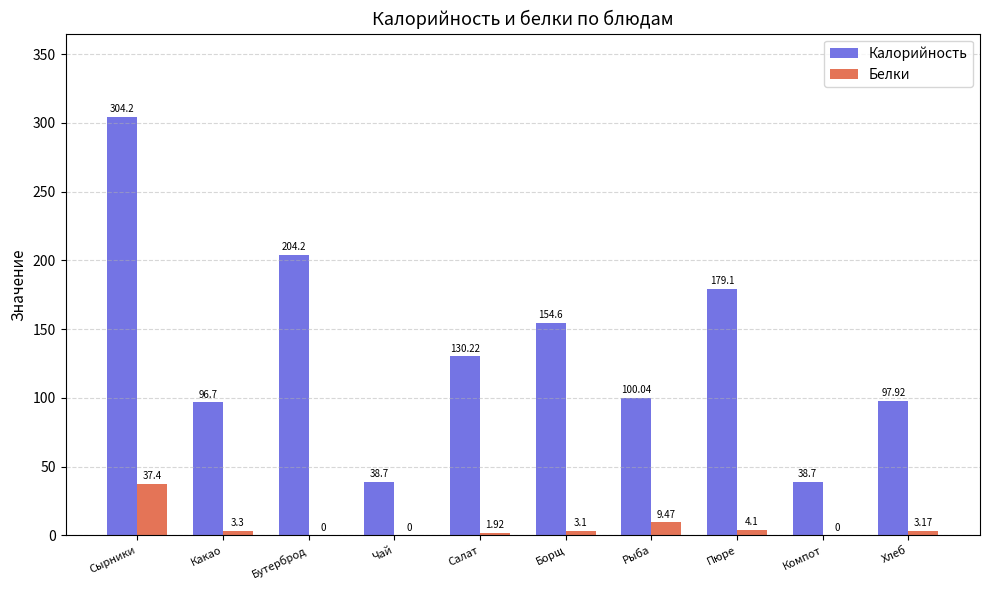

At which label does Калорийность first exceed 130?

Сырники